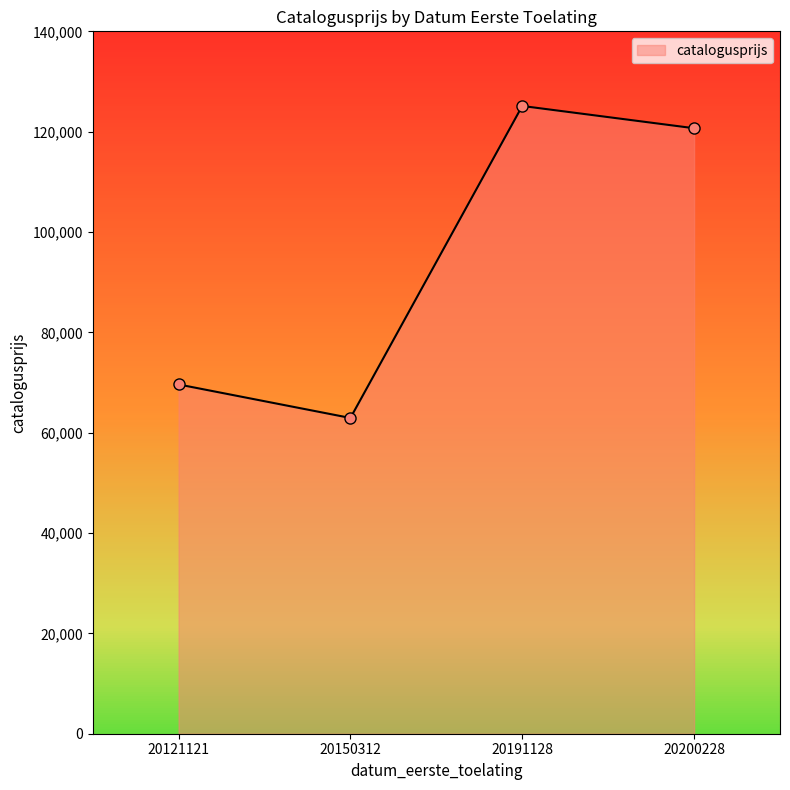

Is it true that the value at 20200228 is 120686?

True